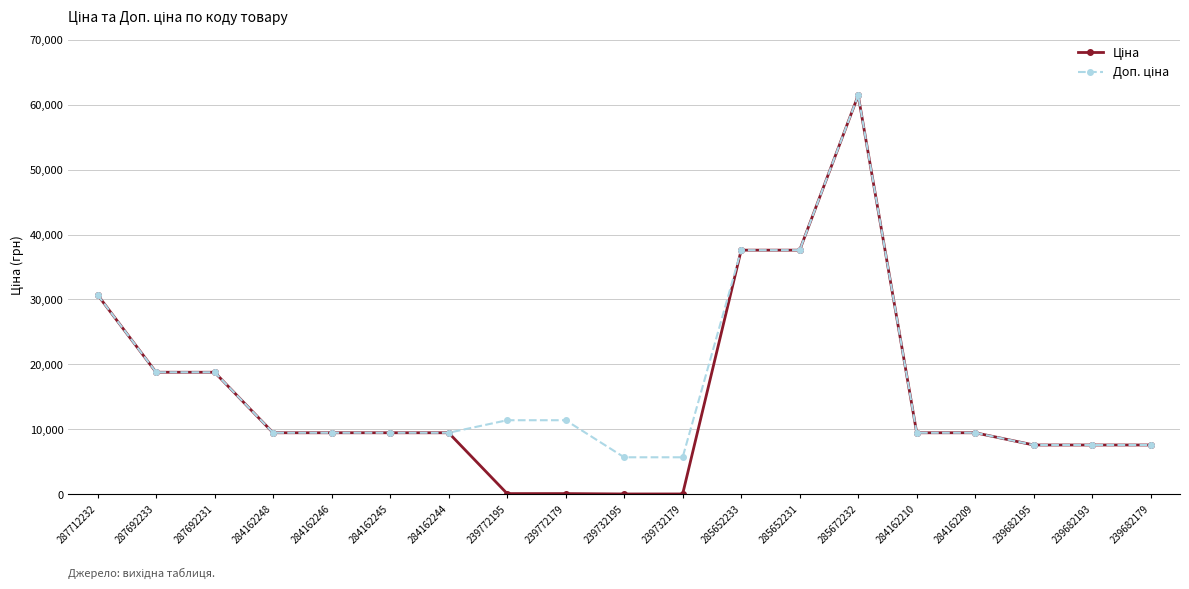

At which category is the sum across all series the highest?

285672232